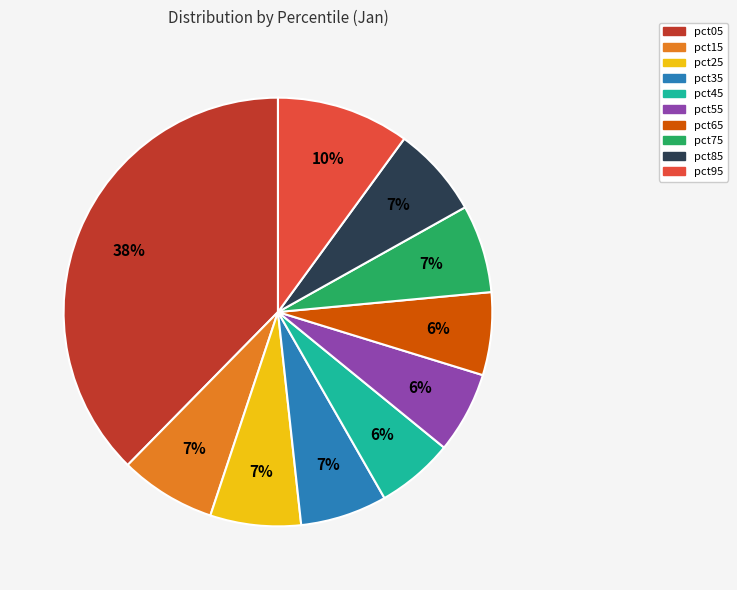

Is it true that pct45 is 6% of the pie?

True